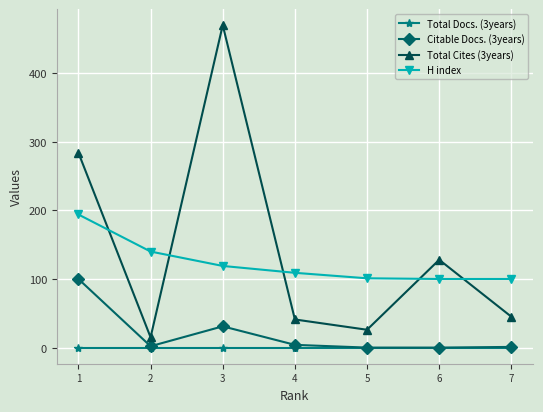

True or false: Total Cites (3years) and Citable Docs. (3years) intersect in this chart.

False